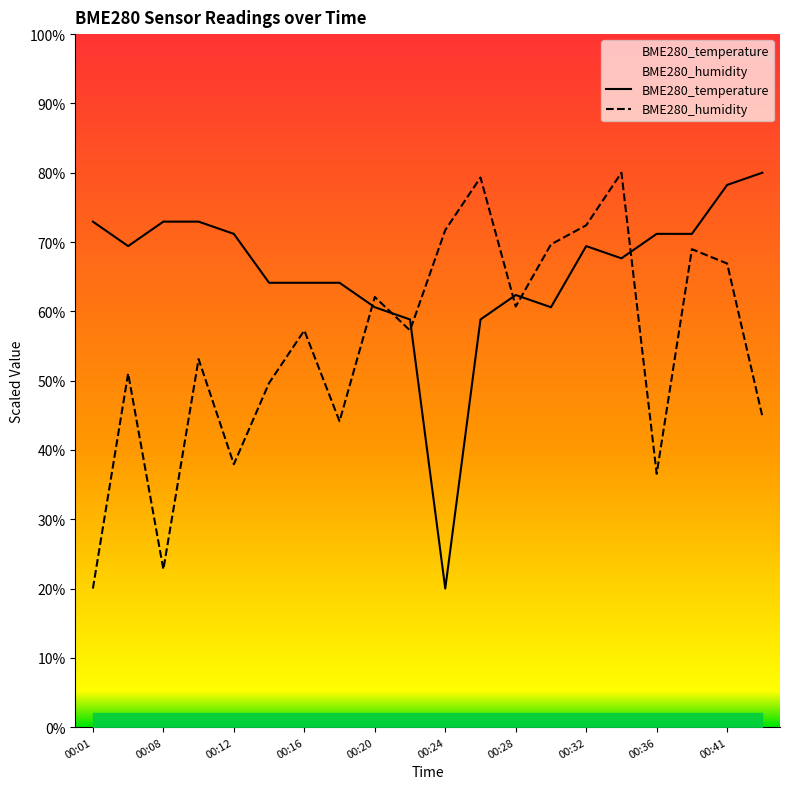

Which label corresponds to the smallest value in the chart?

00:24